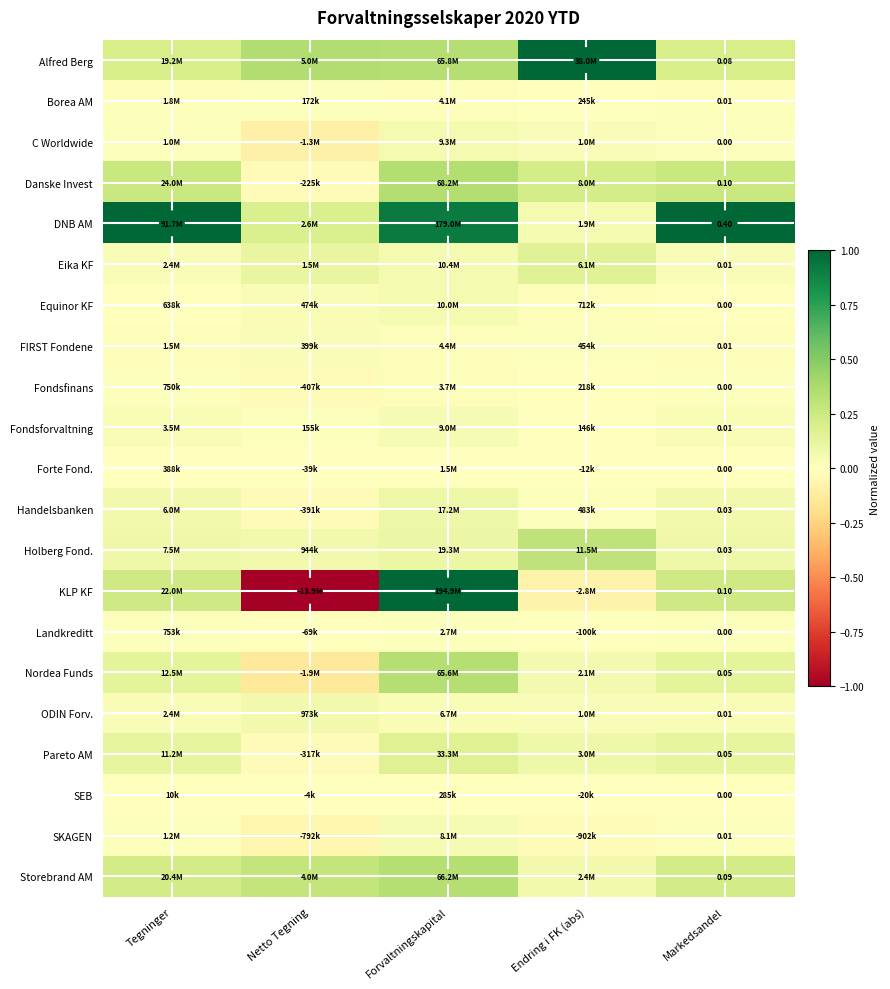

At which category is the sum across all series the highest?

Forvaltningskapital